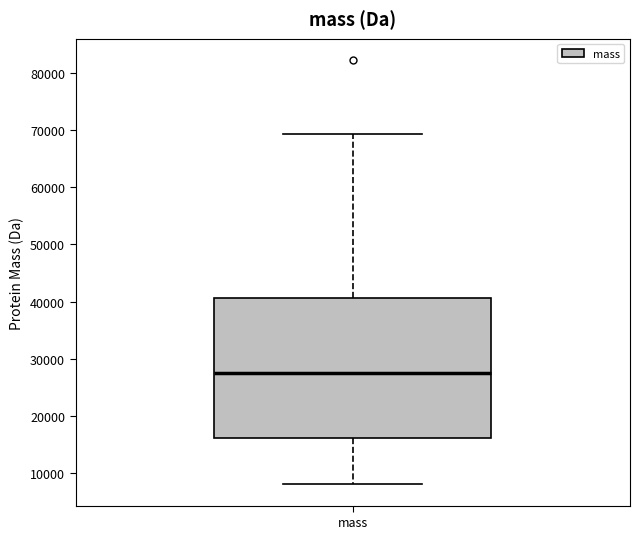

Where does the median line of the box for mass sit on the y-axis? The values are not printed on the chart, so give them approximately, as read against the axis.

28000